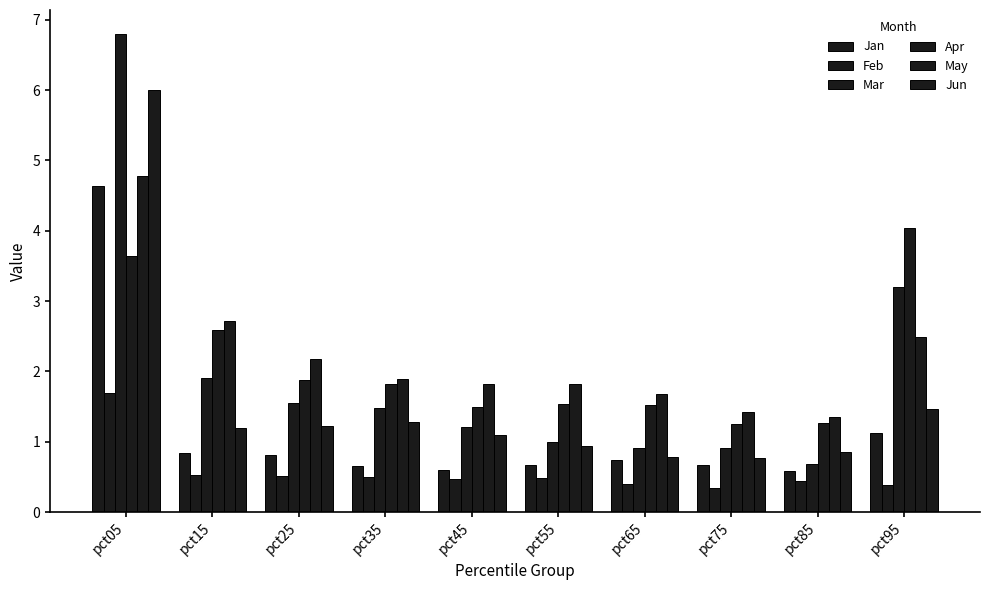

What is the highest value of the Jun series?

6.0